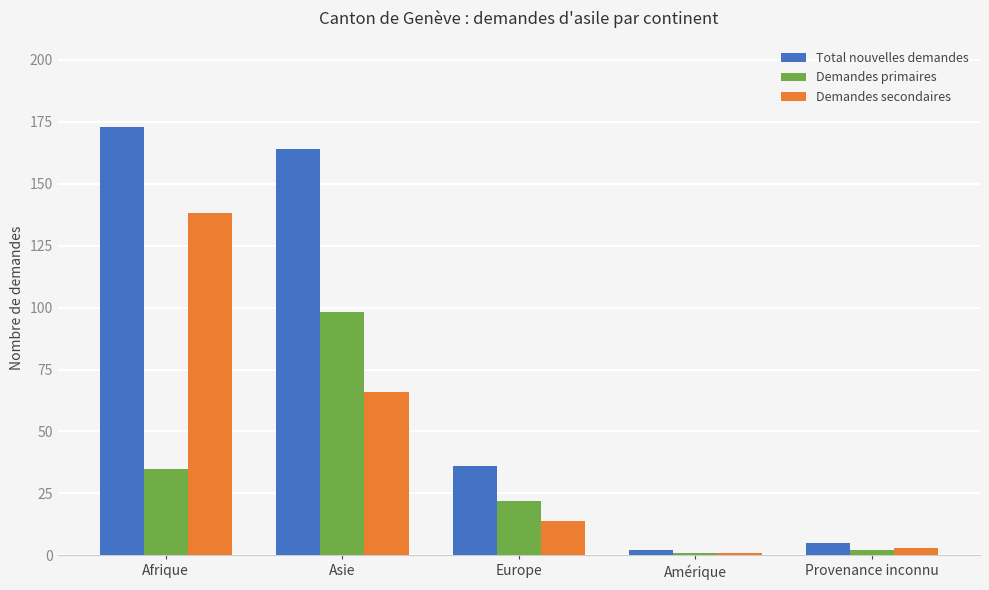

What position from the left is Afrique?

1